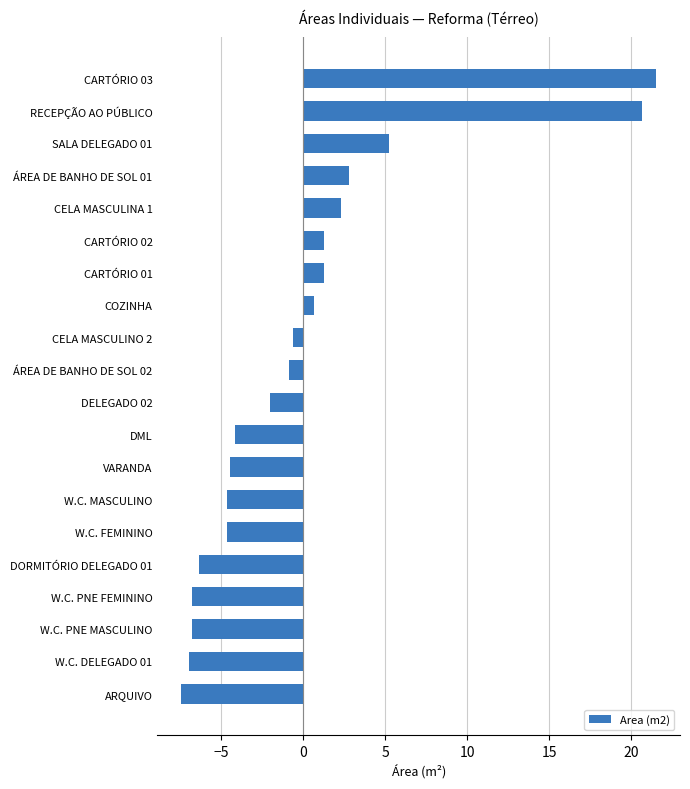

What is the maximum value shown in the chart?

21.5